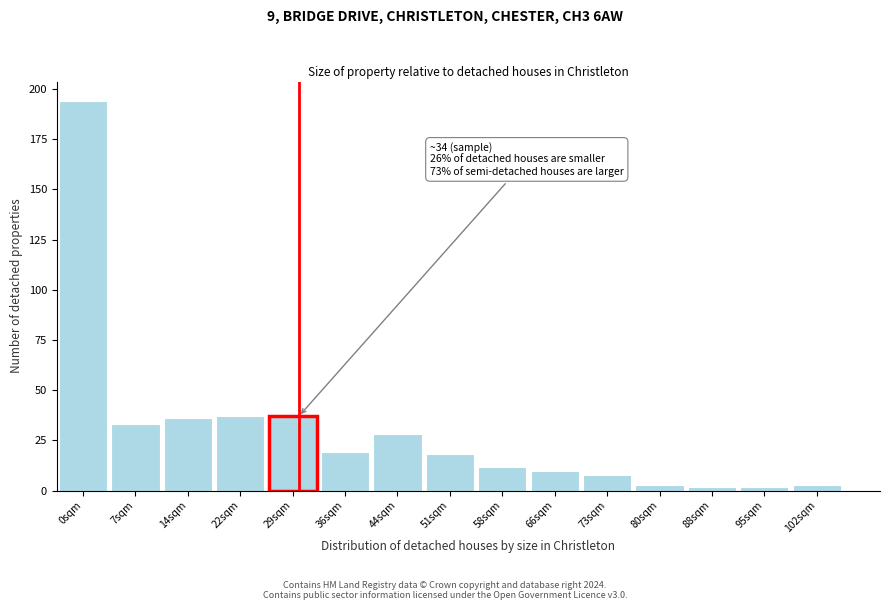

Reading left to right, what are all the values shown in this chart?

194	33	36	37	37	19	28	18	12	10	8	3	2	2	3